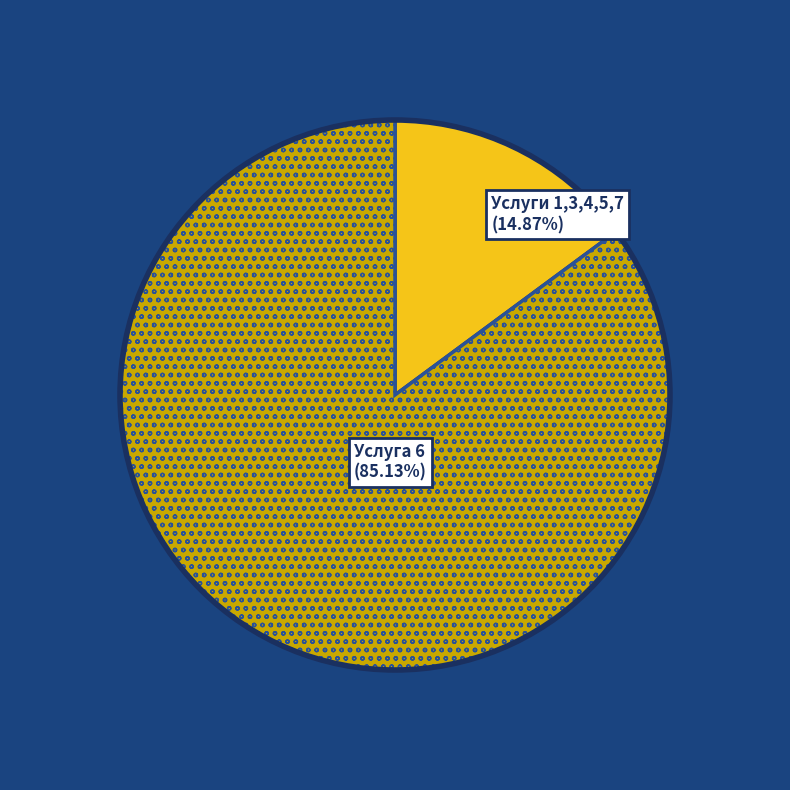

Is there a majority slice in this chart?

Yes